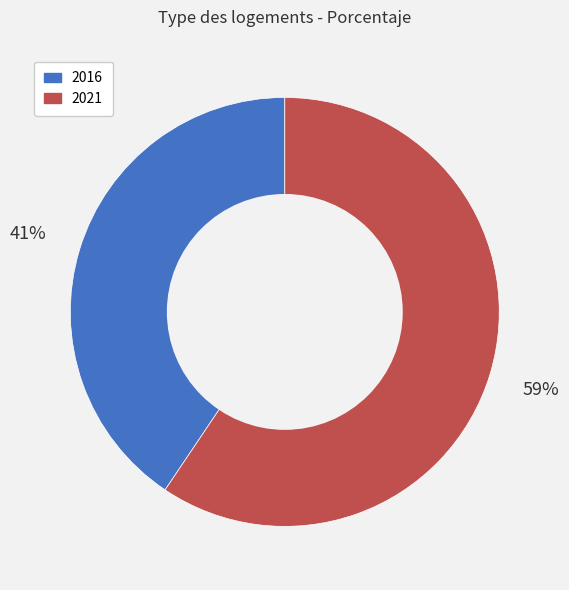

What percentage is the 2021 slice, to the nearest percent?

59%